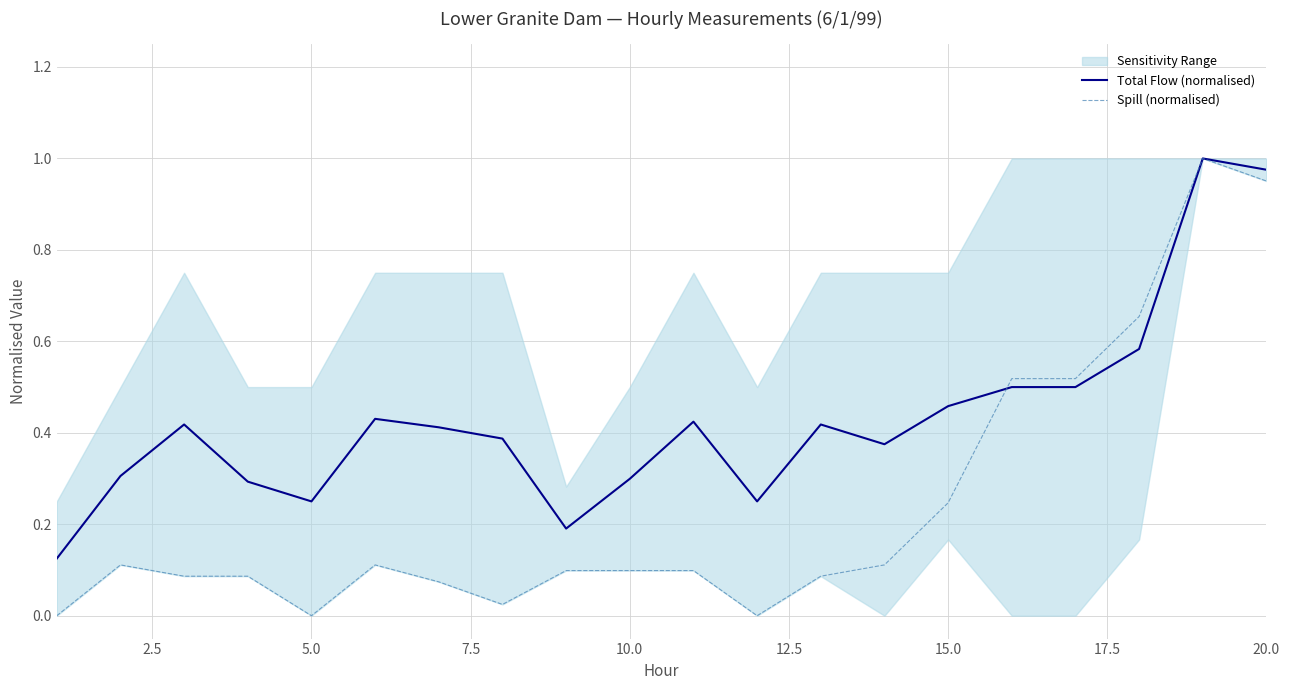

Reading left to right, transcribe all the data shown in this chart.

Total Flow (normalised): 0.1	0.3	0.4	0.3	0.2	0.4	0.4	0.4	0.2	0.3	0.4	0.2	0.4	0.4	0.5	0.5	0.5	0.6	1.0	1.0
Spill (normalised): 0.0	0.1	0.1	0.1	0.0	0.1	0.1	0.0	0.1	0.1	0.1	0.0	0.1	0.1	0.2	0.5	0.5	0.7	1.0	1.0